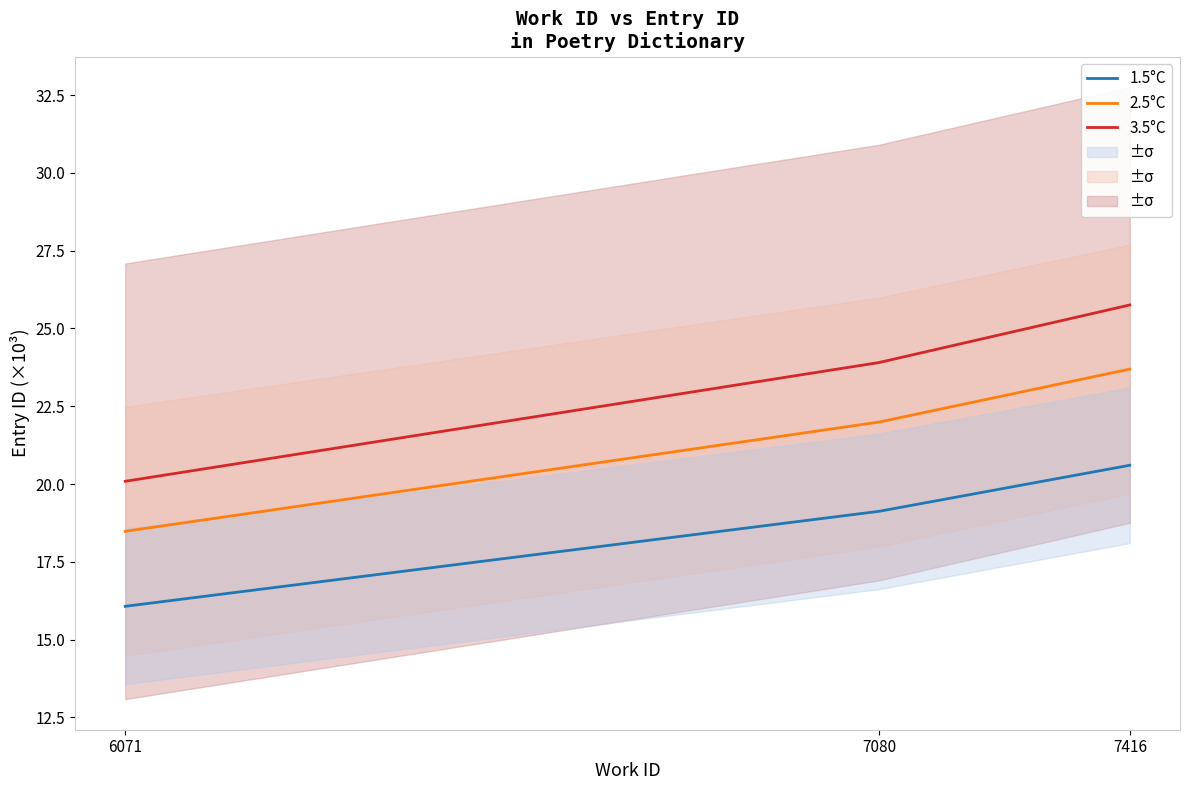

Where does the 3.5°C series first go above 23?

7080